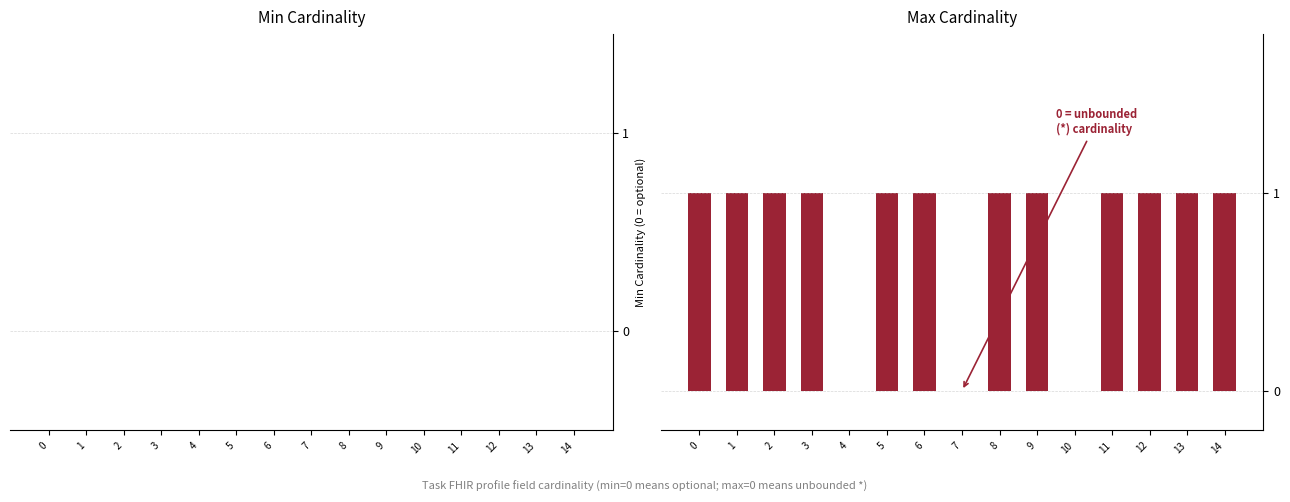

How many series are shown in this chart?

1